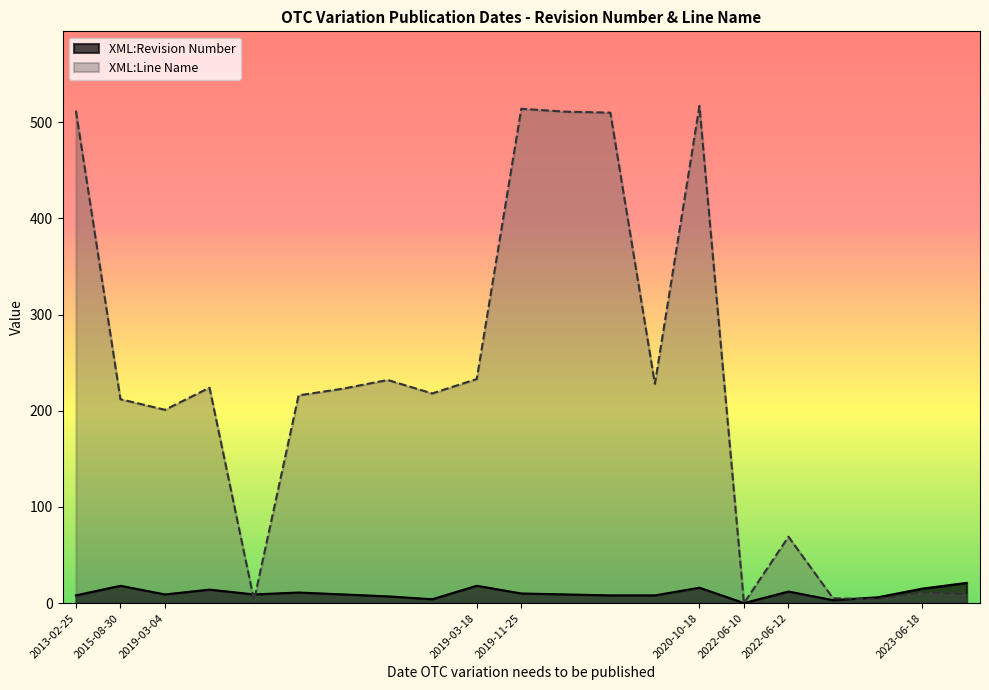

How many times do XML:Revision Number and XML:Line Name cross each other?

7